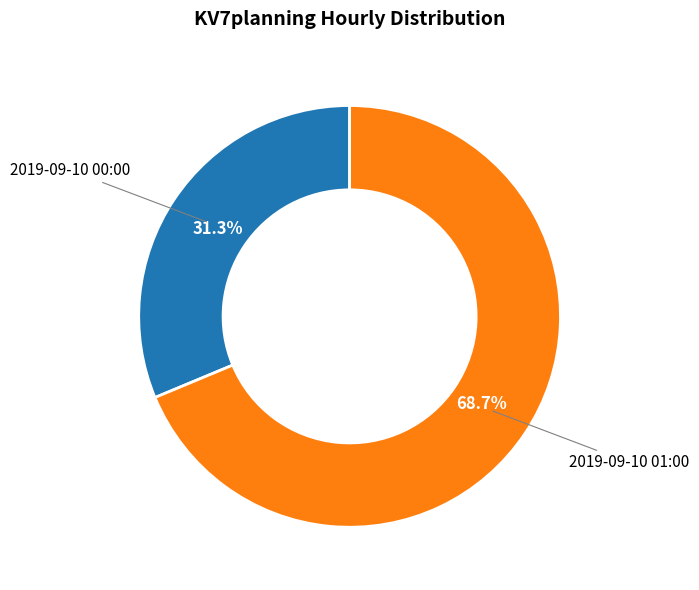

Is there any slice that represents more than half of the pie?

Yes